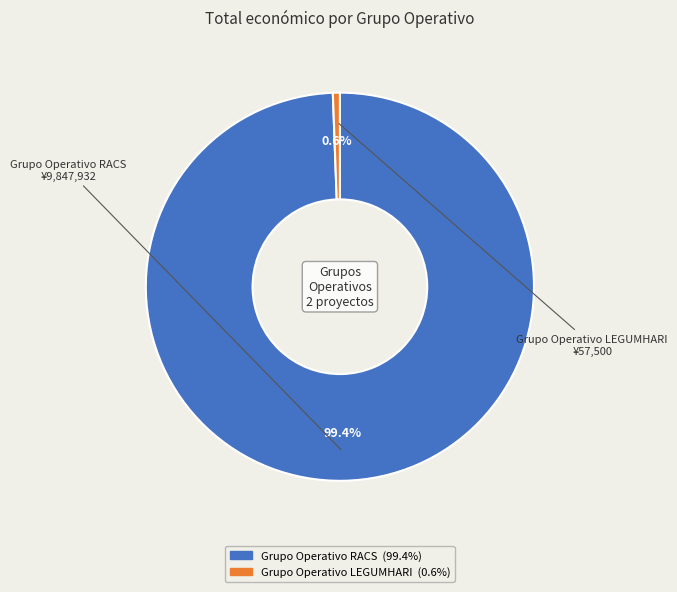

Which slice is the largest?

Grupo Operativo RACS